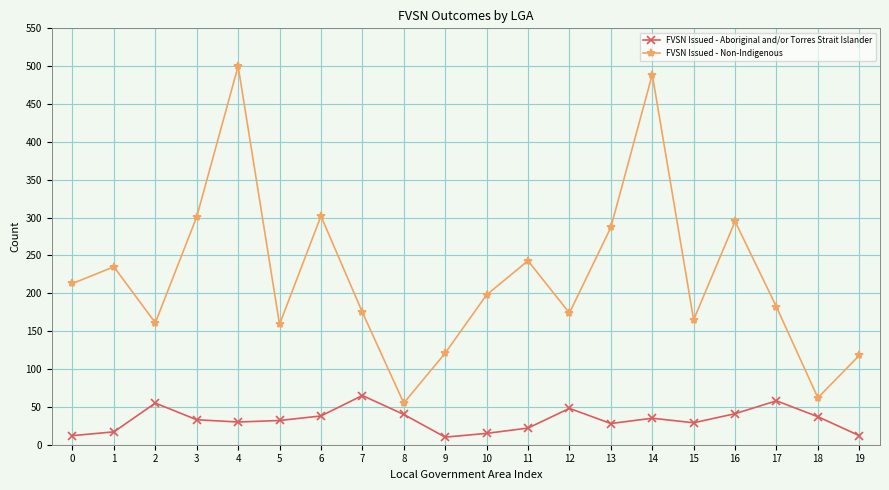

What is the sum of the FVSN Issued - Non-Indigenous values at 4 and 17?

682